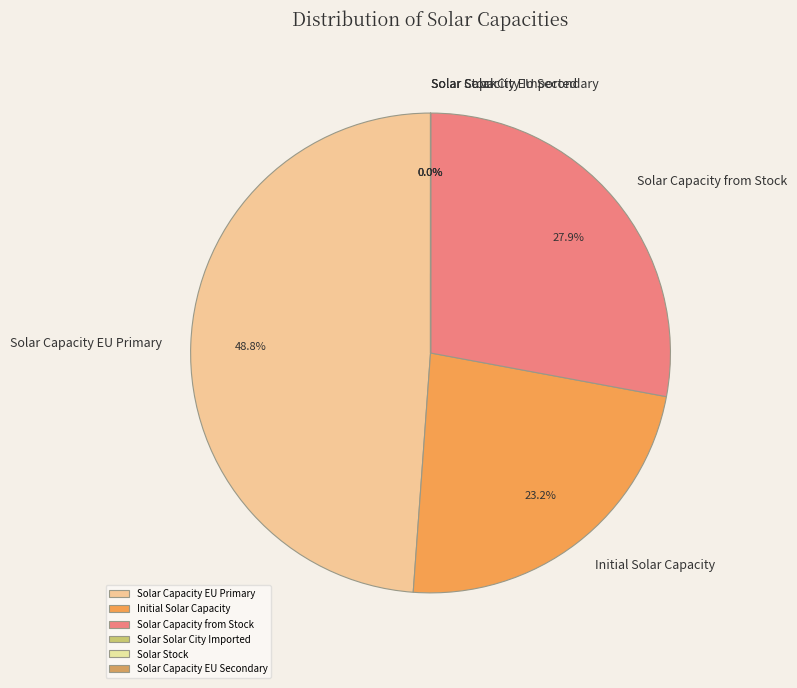

Between Solar Capacity from Stock and Initial Solar Capacity, which is larger?

Solar Capacity from Stock